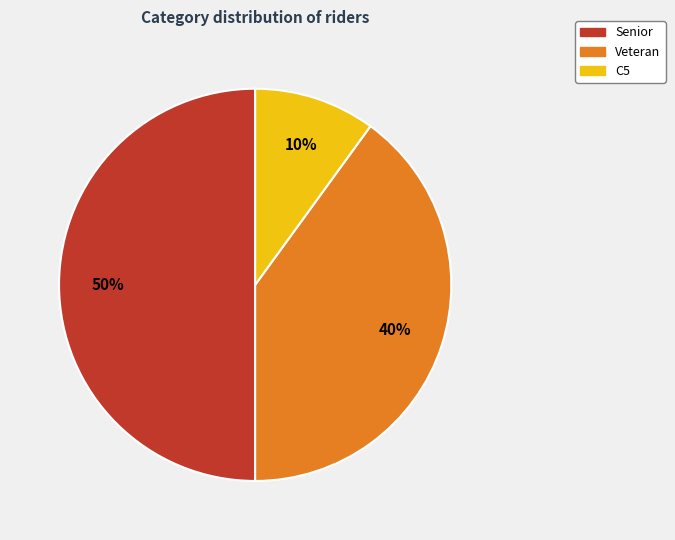

How many slices are in this pie chart?

3